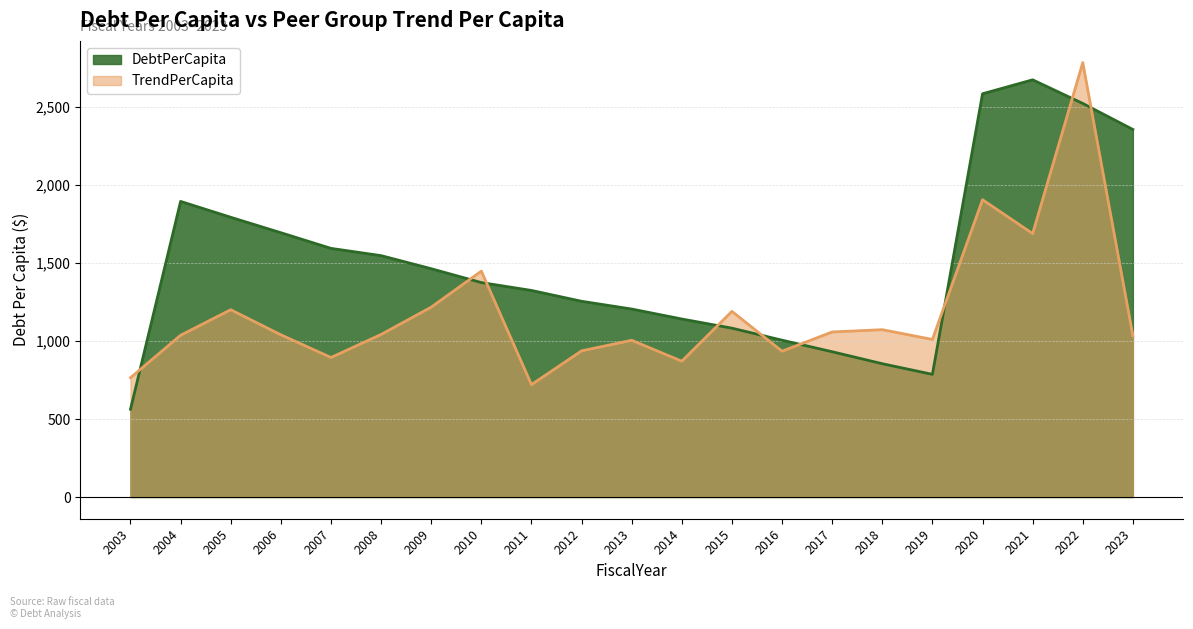

Which series has the largest total across all categories?

DebtPerCapita